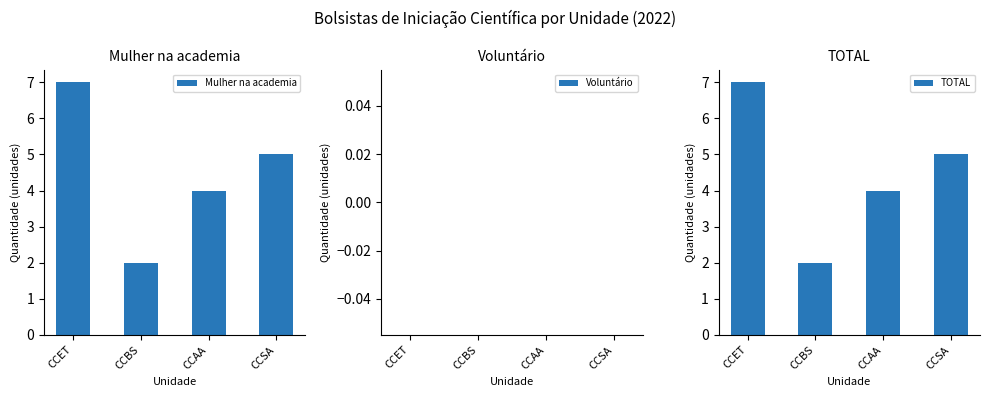

List the labels in order of TOTAL value, largest first.

CCET, CCSA, CCAA, CCBS